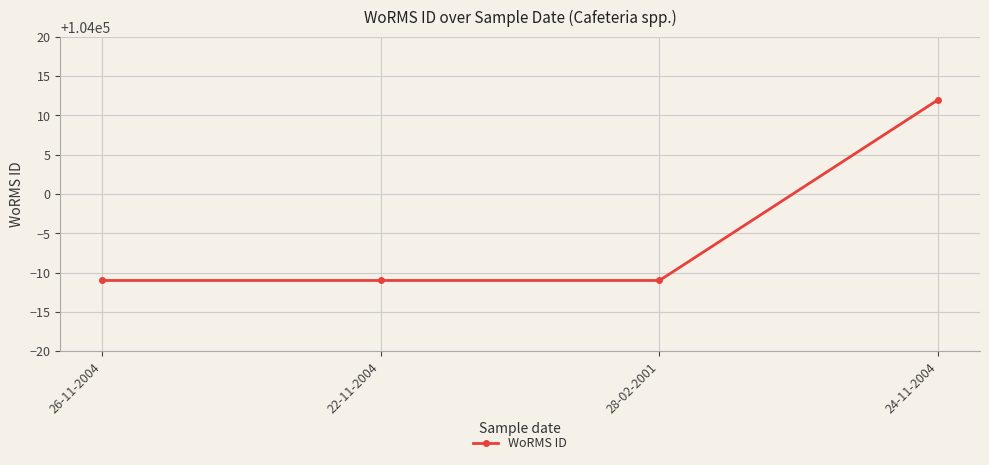

What is the average value?

103995